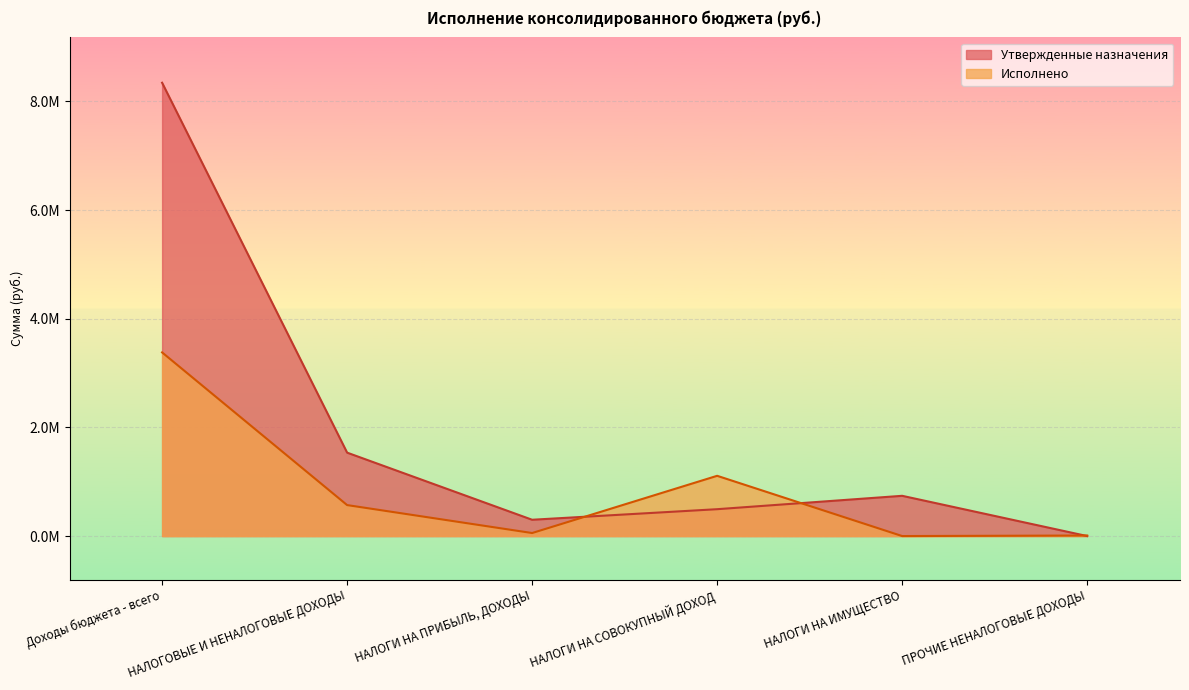

At how many categories does at least one series exceed 8032739?

1